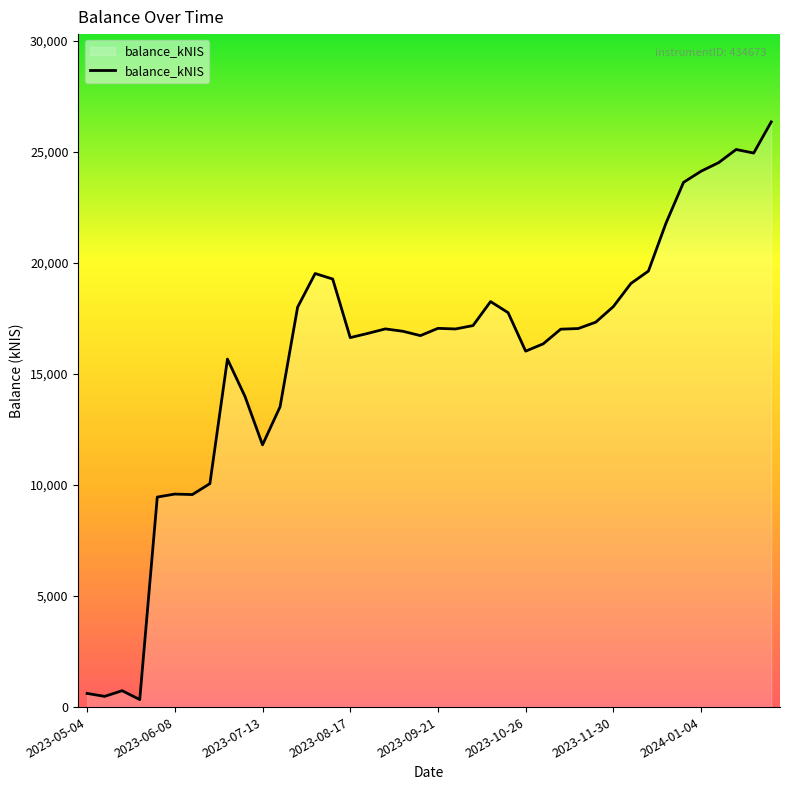

How many values exceed 17026?

20